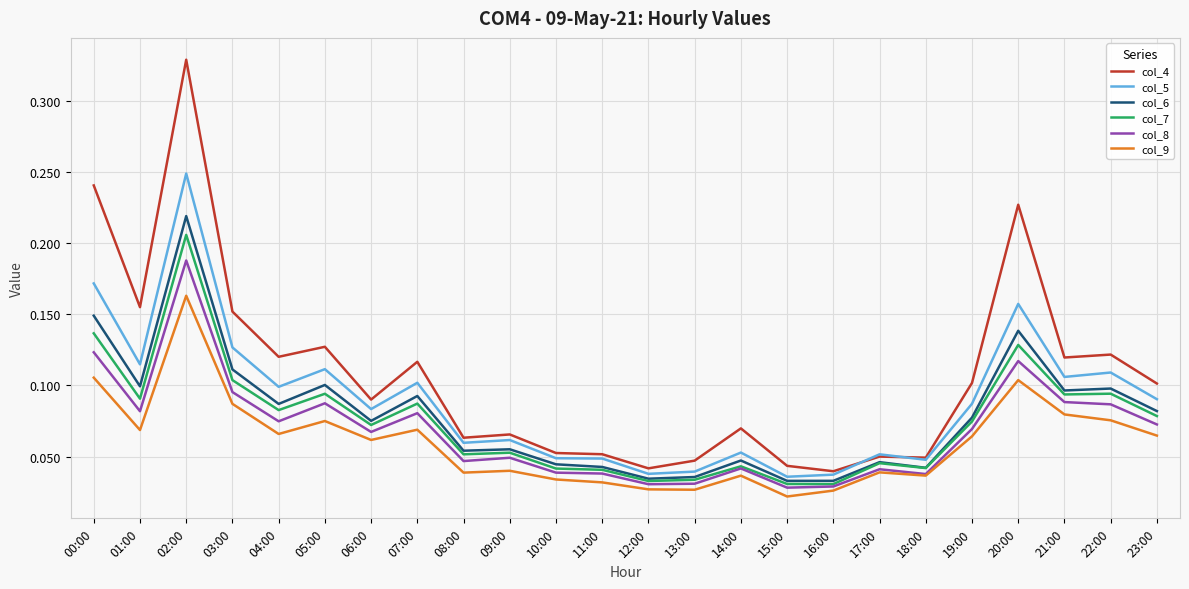

Rank the series at 19:00 from highest to lowest value.

col_4, col_5, col_6, col_7, col_8, col_9